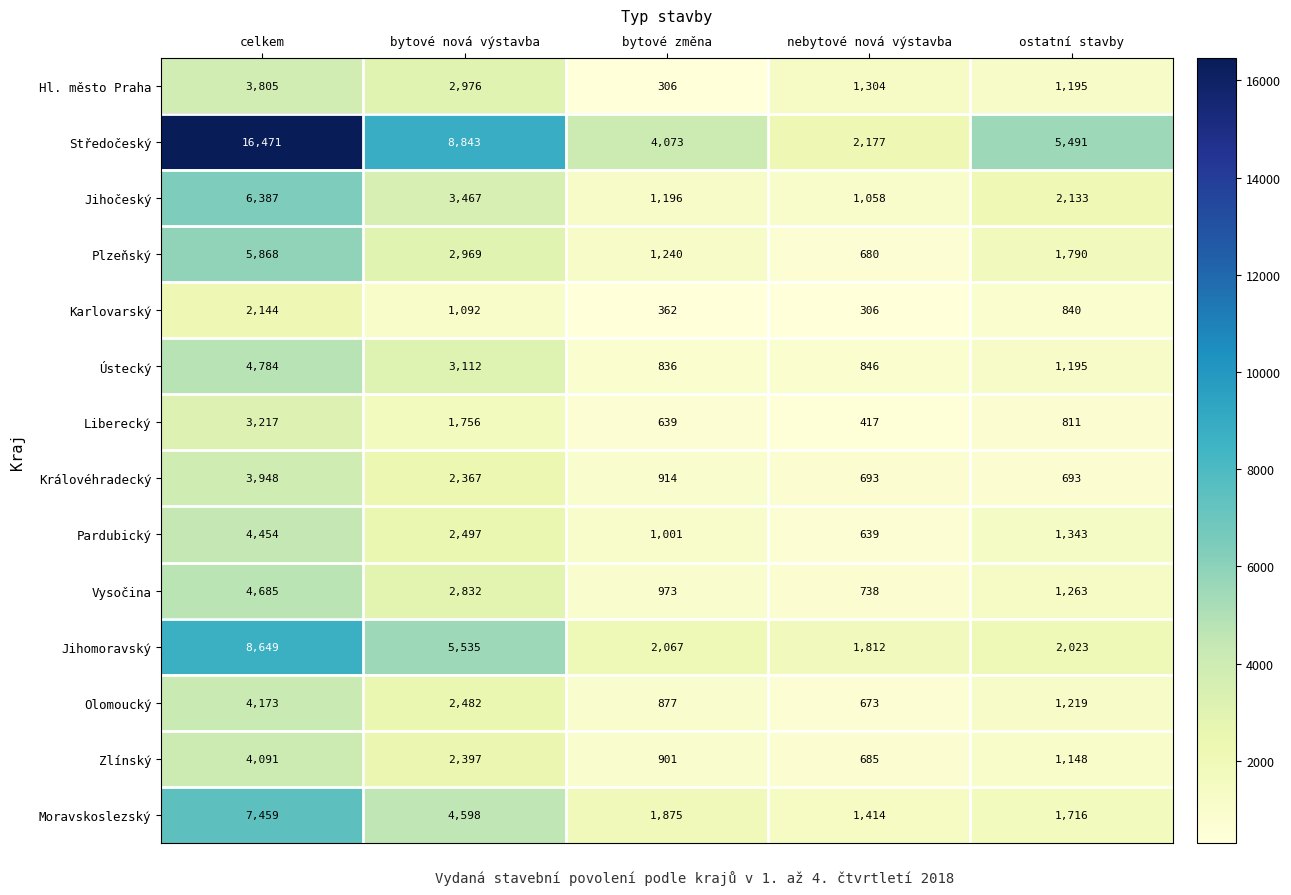

What value does the Plzeňský series have at bytové změna, to the nearest 10?

1240